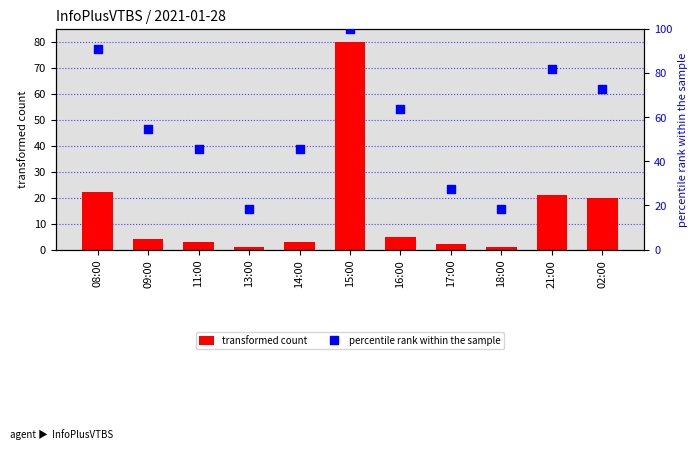

Which series has the largest total across all categories?

percentile rank within the sample